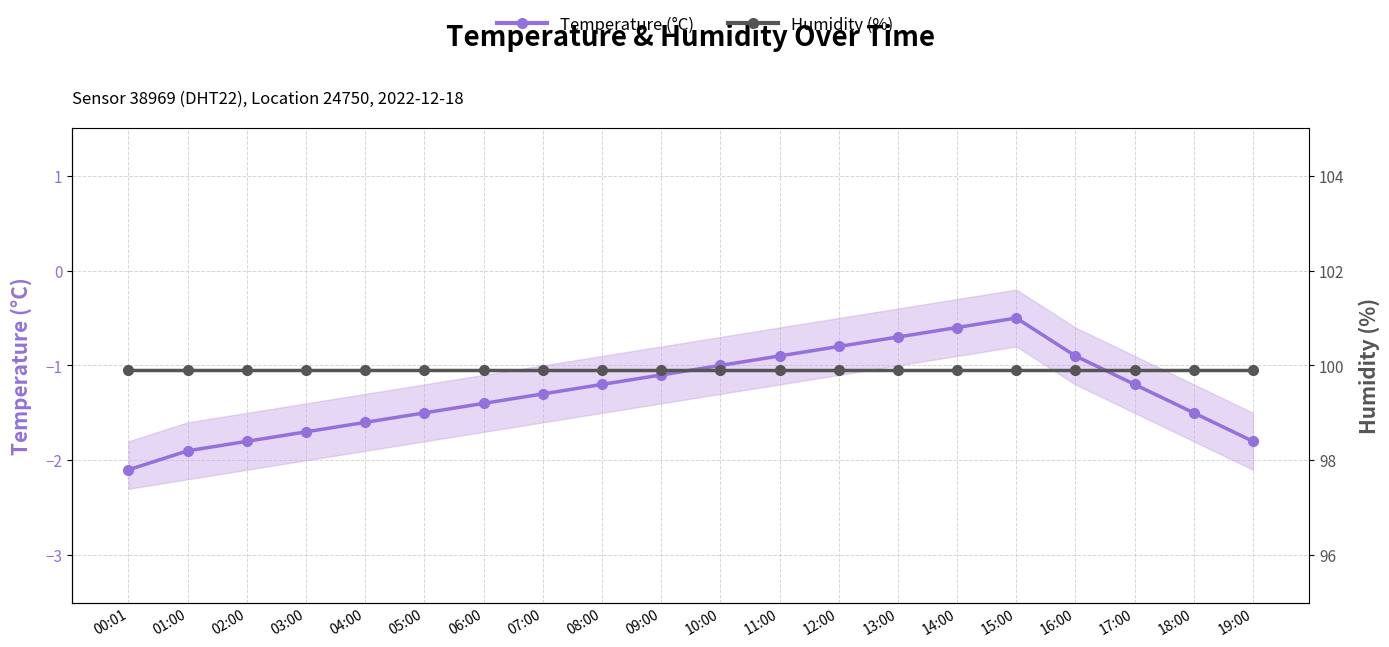

What are all the series names shown in the legend?

Temperature (°C), Humidity (%)